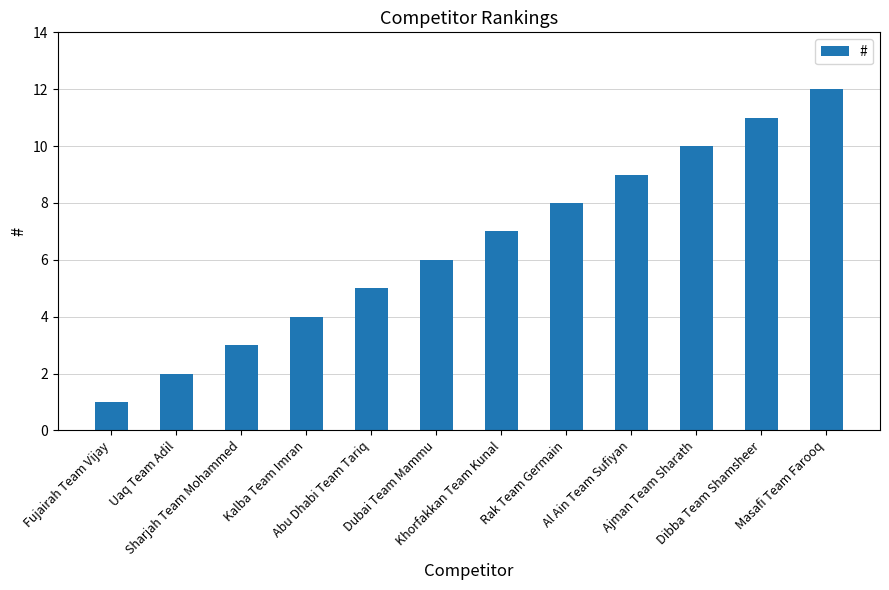

What is the label of the 12th bar from the left?

Masafi Team Farooq